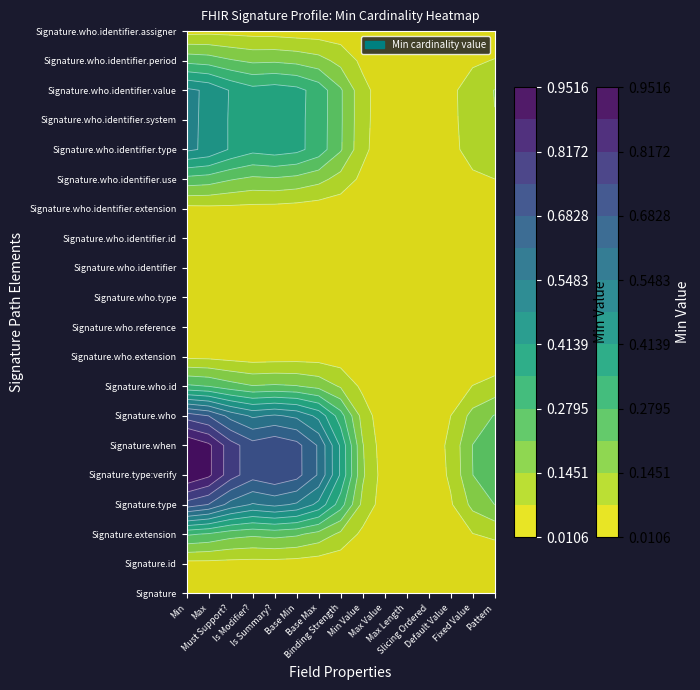

Reading left to right, list all the values displayed in this chart.

Signature: 0	0	0	0	0	0	0	0	0	0	0	0	0	0	0
Signature.id: 0	0	0	0	0	0	0	0	0	0	0	0	0	0	0
Signature.extension: 0	0	0	0	0	0	0	0	0	0	0	0	0	0	0
Signature.type: 1	1	1	1	1	1	1	1	1	1	1	1	1	1	1
Signature.type:verify: 1	1	1	1	1	1	1	1	1	1	1	1	1	1	1
Signature.when: 1	1	1	1	1	1	1	1	1	1	1	1	1	1	1
Signature.who: 1	1	1	1	1	1	1	1	1	1	1	1	1	1	1
Signature.who.id: 0	0	0	0	0	0	0	0	0	0	0	0	0	0	0
Signature.who.extension: 0	0	0	0	0	0	0	0	0	0	0	0	0	0	0
Signature.who.reference: 0	0	0	0	0	0	0	0	0	0	0	0	0	0	0
Signature.who.type: 0	0	0	0	0	0	0	0	0	0	0	0	0	0	0
Signature.who.identifier: 0	0	0	0	0	0	0	0	0	0	0	0	0	0	0
Signature.who.identifier.id: 0	0	0	0	0	0	0	0	0	0	0	0	0	0	0
Signature.who.identifier.extension: 0	0	0	0	0	0	0	0	0	0	0	0	0	0	0
Signature.who.identifier.use: 0	0	0	0	0	0	0	0	0	0	0	0	0	0	0
Signature.who.identifier.type: 1	1	1	1	1	1	1	1	1	1	1	1	1	1	1
Signature.who.identifier.system: 0	0	0	0	0	0	0	0	0	0	0	0	0	0	0
Signature.who.identifier.value: 1	1	1	1	1	1	1	1	1	1	1	1	1	1	1
Signature.who.identifier.period: 0	0	0	0	0	0	0	0	0	0	0	0	0	0	0
Signature.who.identifier.assigner: 0	0	0	0	0	0	0	0	0	0	0	0	0	0	0